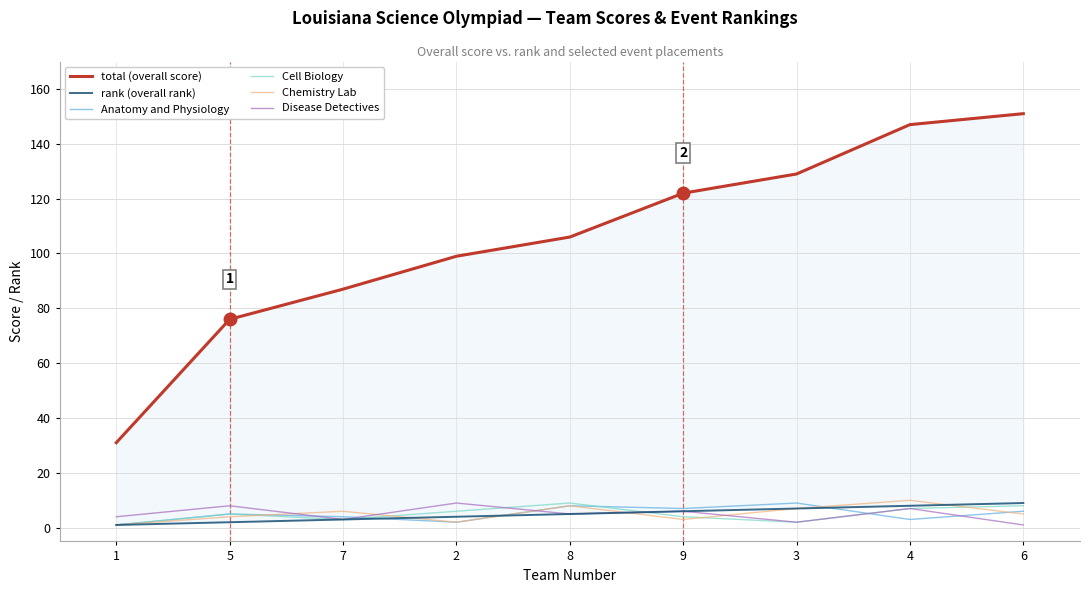

What is the total value across all series at 1?

39